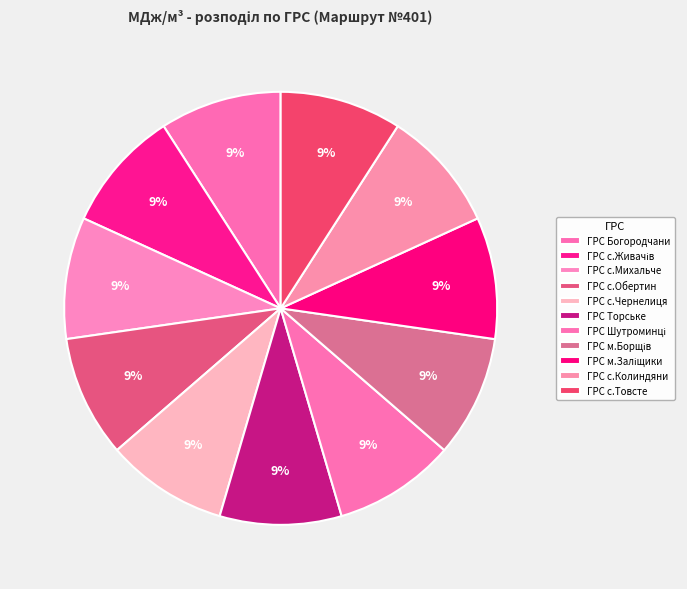

Which slice is the largest?

ГРС Шутроминці